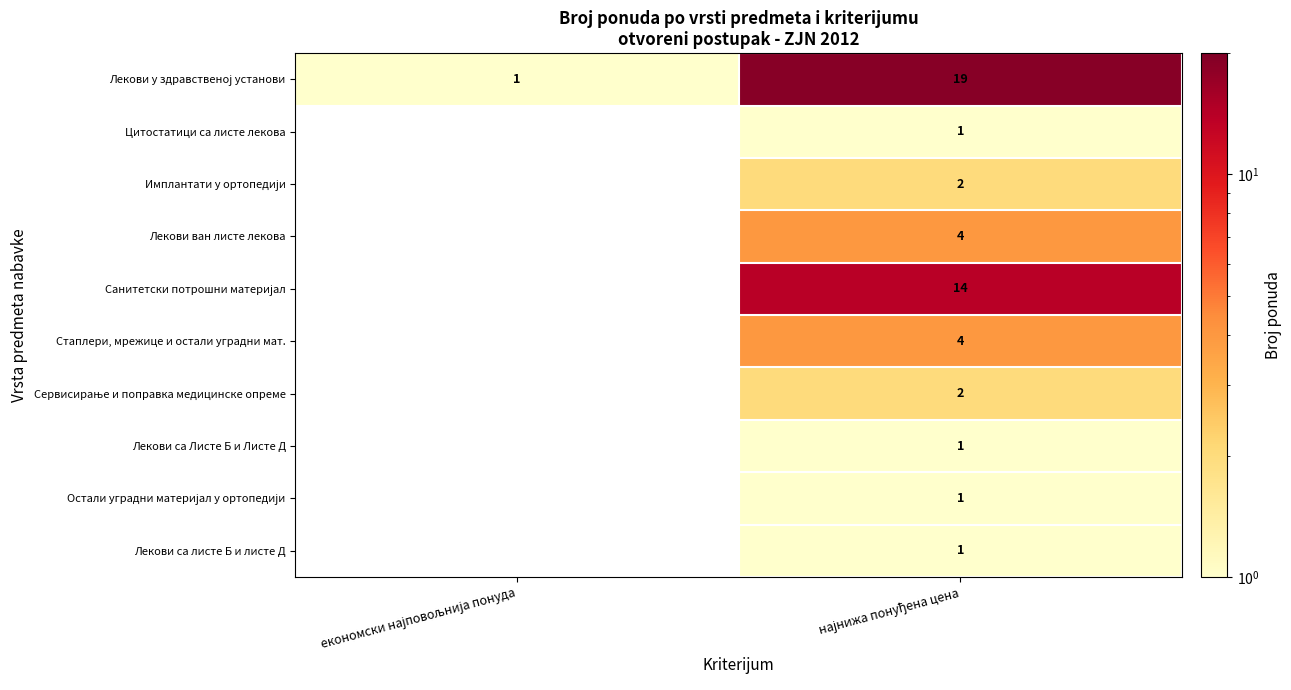

Which series has the largest total across all categories?

Лекови у здравственој установи